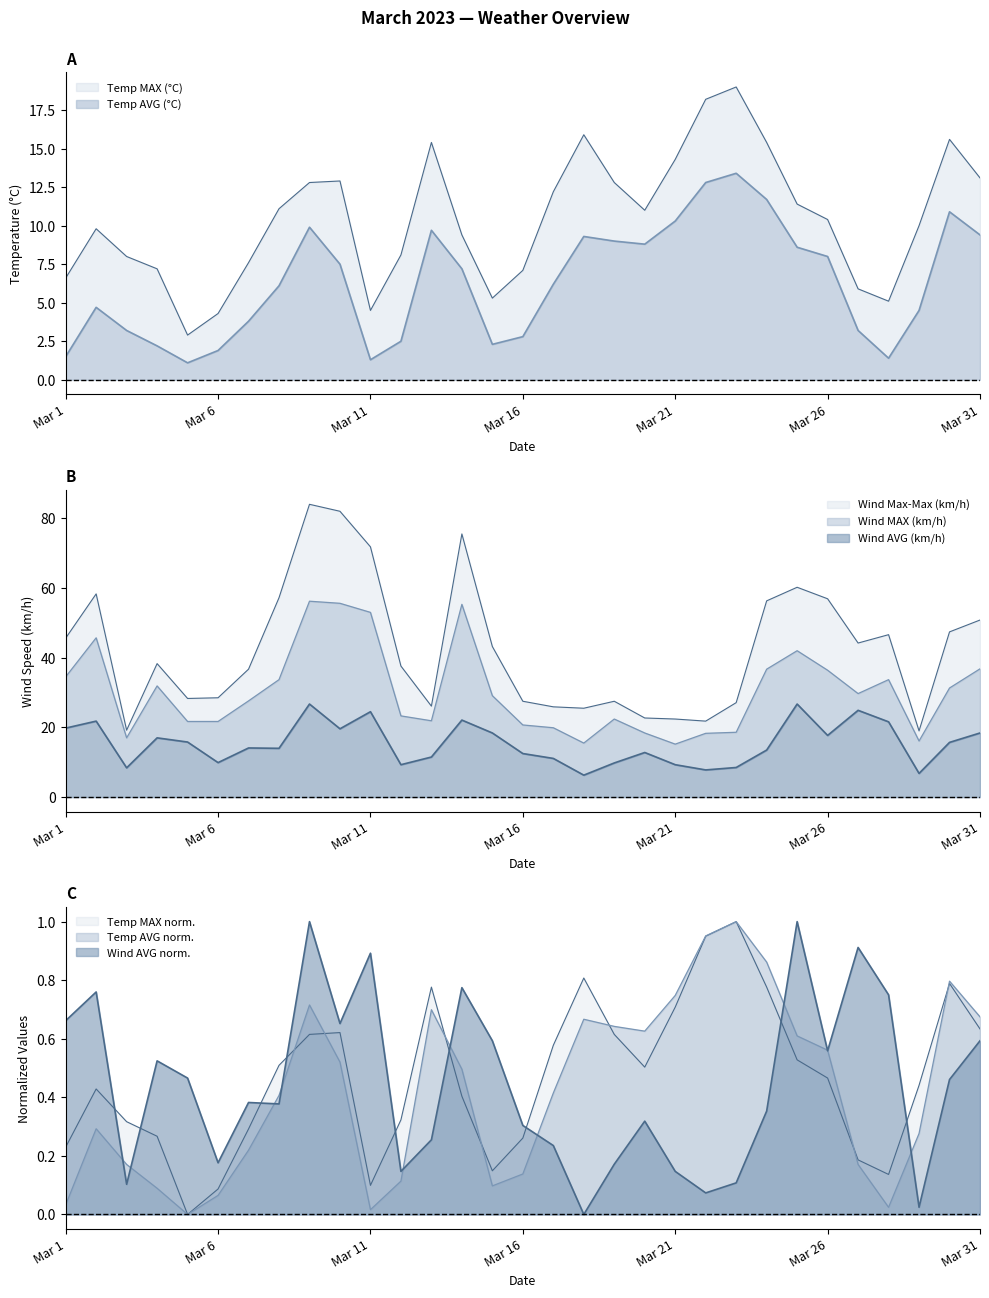

True or false: Wind AVG (km/h) and Wind Max-Max (km/h) intersect in this chart.

False